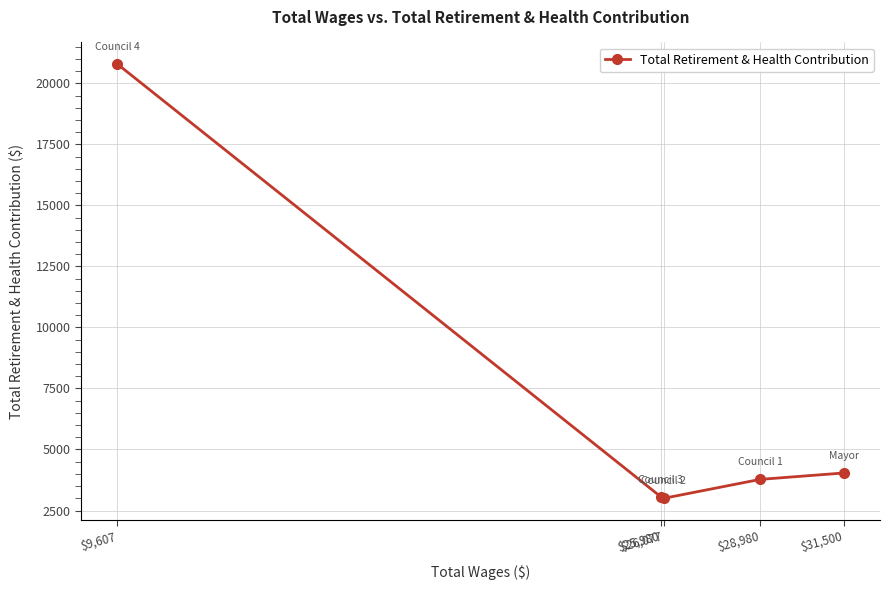

How many values exceed 3775?

2